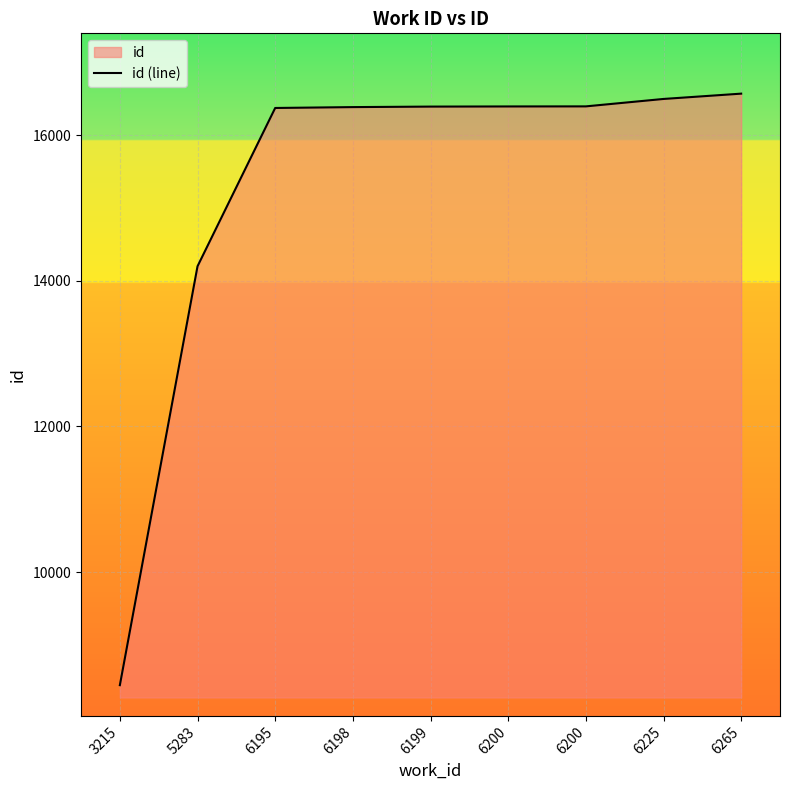

Reading left to right, extract all data points from this chart.

8445	14201	16376	16388	16395	16397	16398	16500	16573